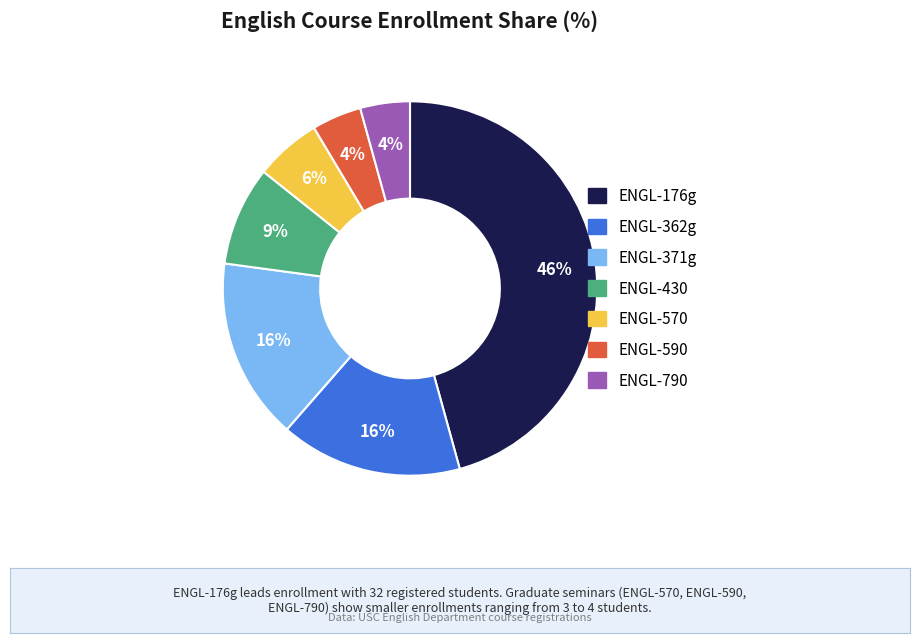

Does any single category account for the majority?

No